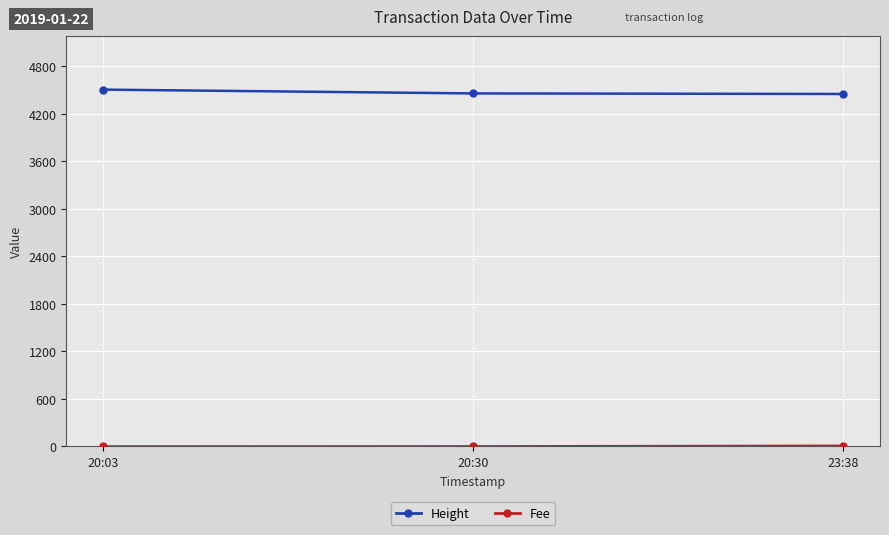

What is the label of the 2nd point from the right?

20:30